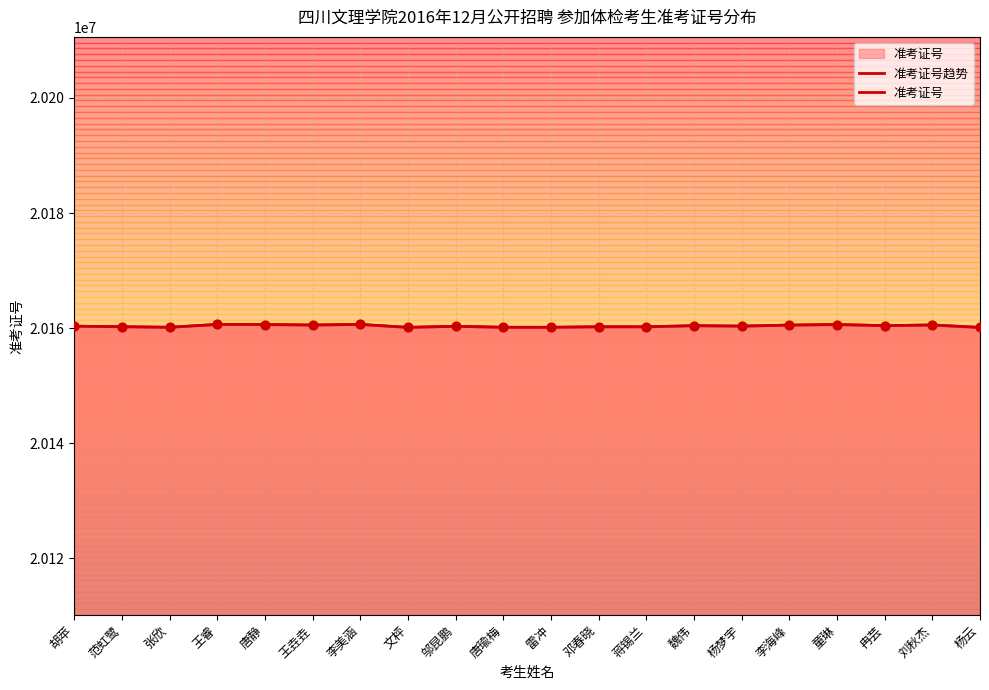

Which series reaches the maximum Y coordinate?

准考证号趋势